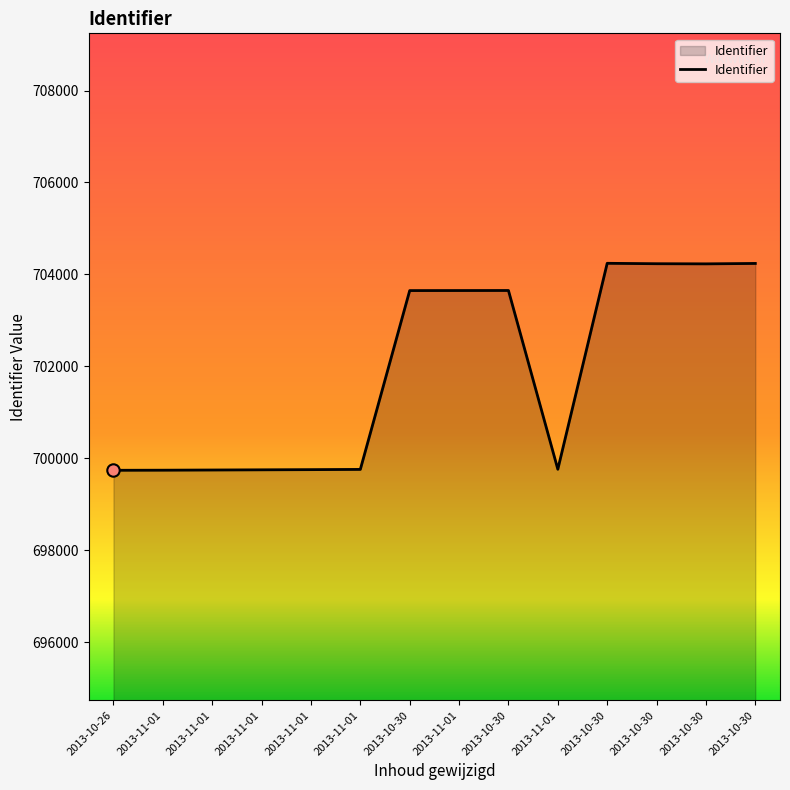

Approximately how many times larger is the value at 2013-10-30 compared to 2013-11-01?

1.0